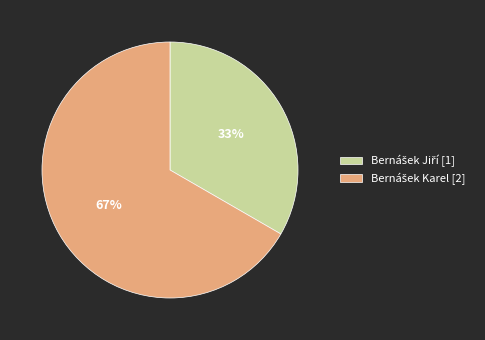

Is there a majority slice in this chart?

Yes